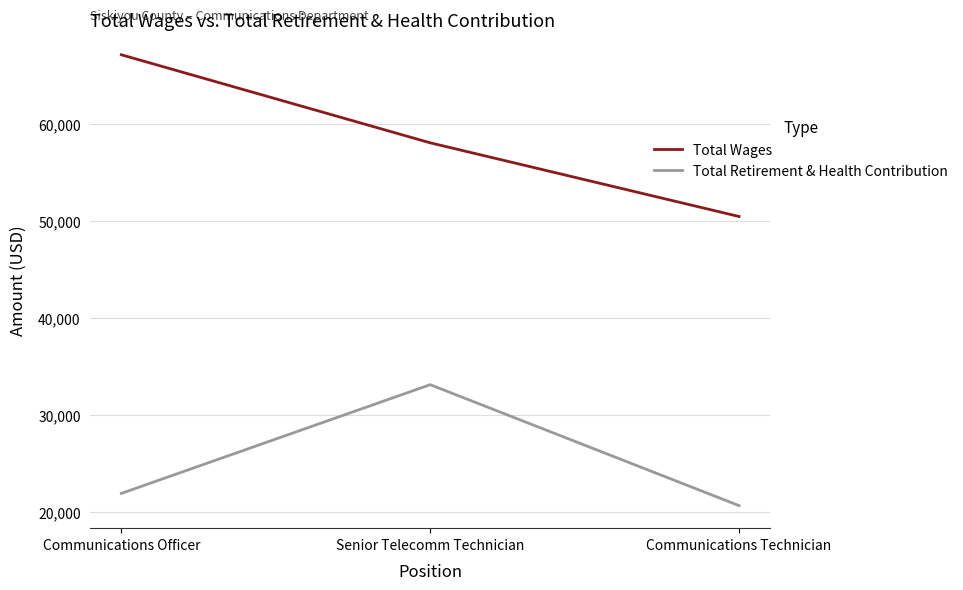

What is the difference between the maximum and minimum values in the Total Wages series?

16698